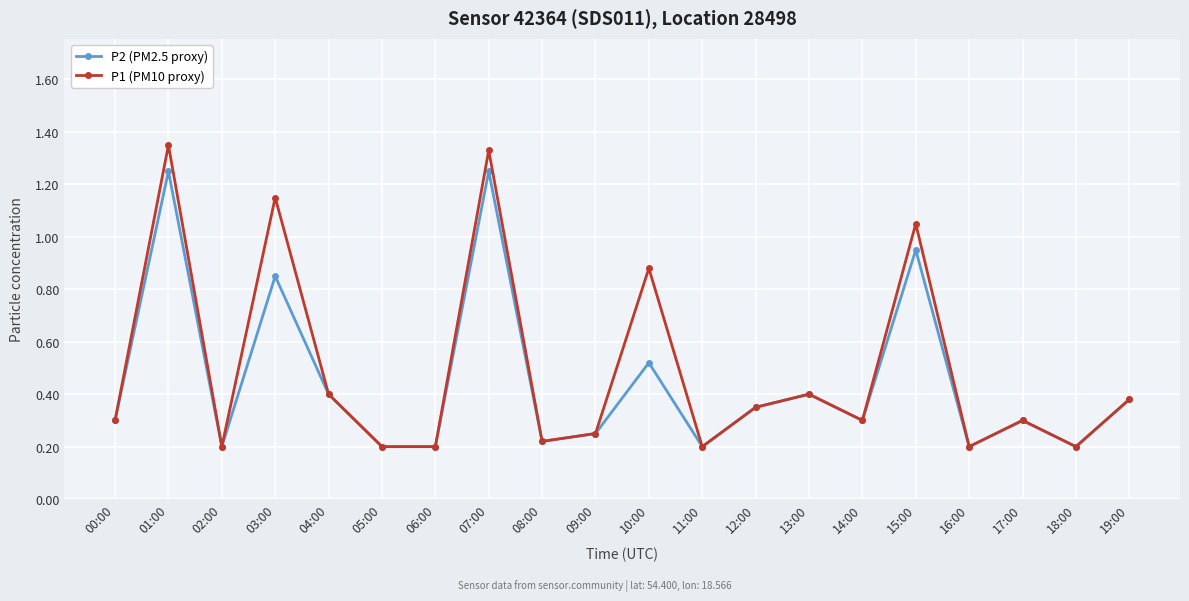

What is the total value across all series at 03:00?

2.0